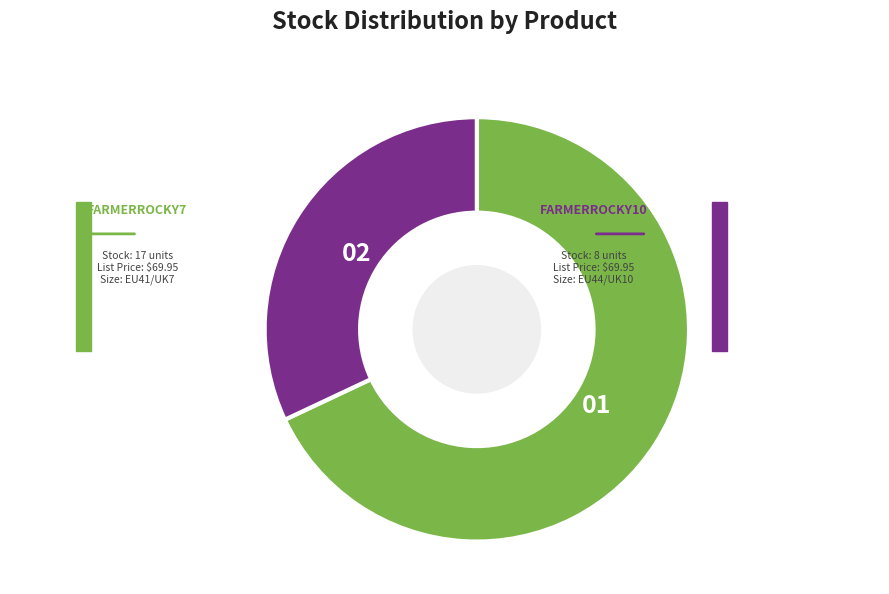

Rank the categories by value from highest to lowest.

FARMERROCKY7, FARMERROCKY10